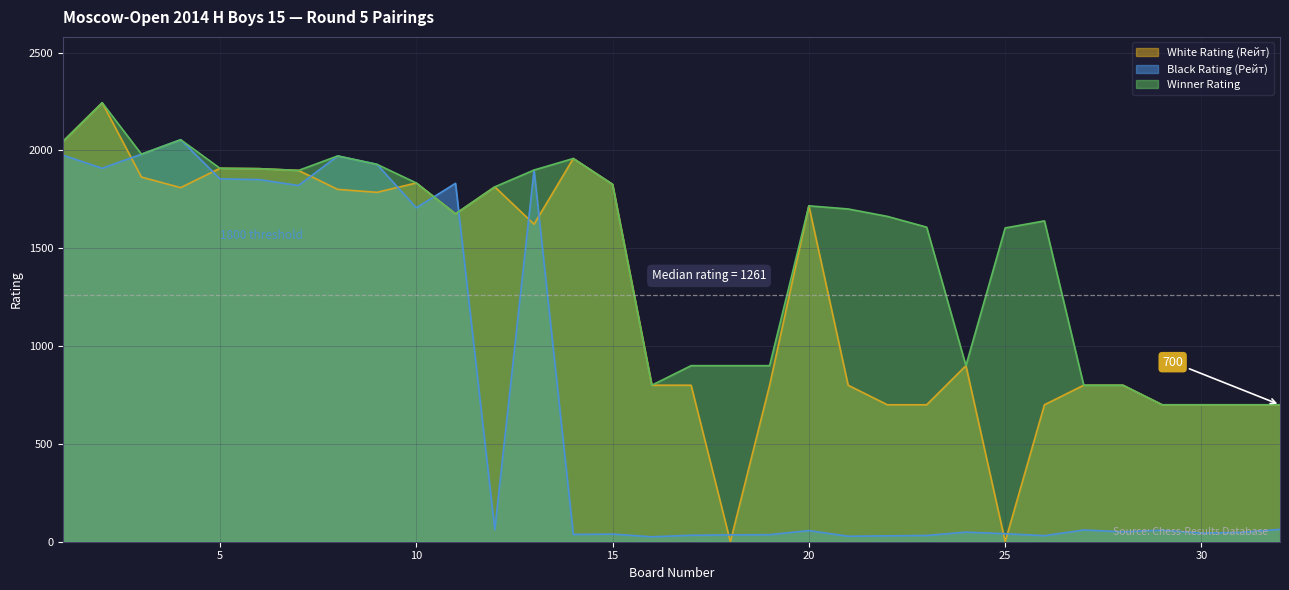

What is the difference between the maximum and second lowest values in the Black Rating (Рейт) series?

2027